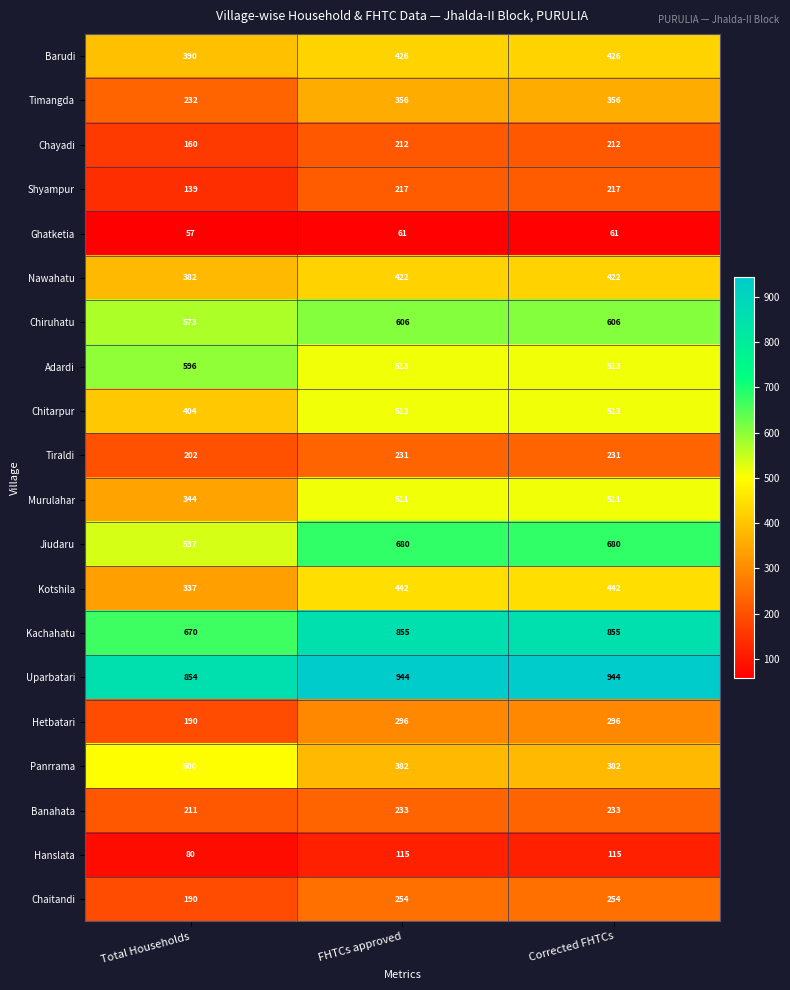

At how many categories does at least one series exceed 212?

3